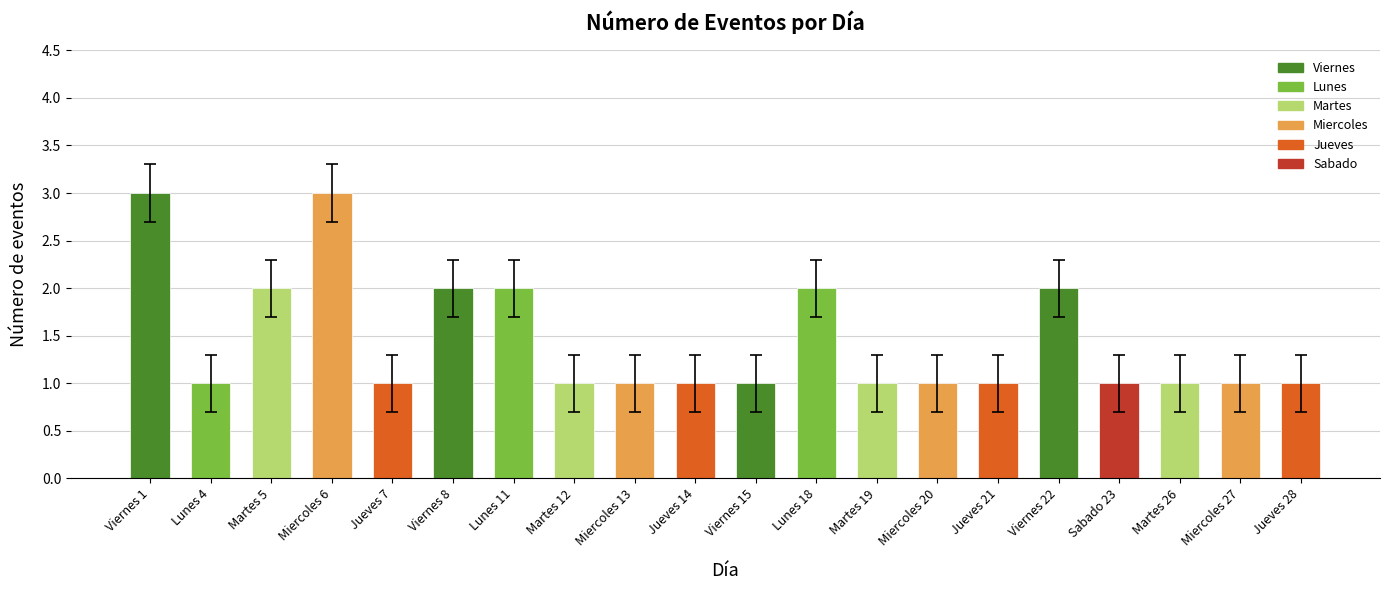

What is the ratio of the value at Miercoles 20 to the value at Lunes 11?

0.5